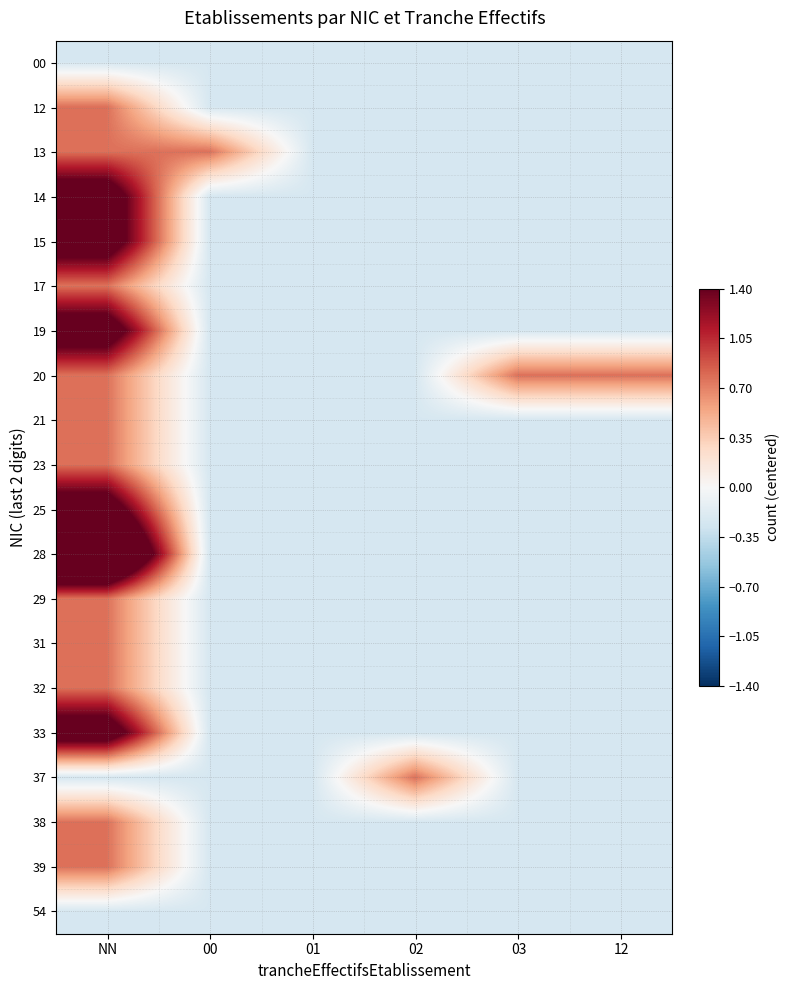

How many data points does each series have?

6